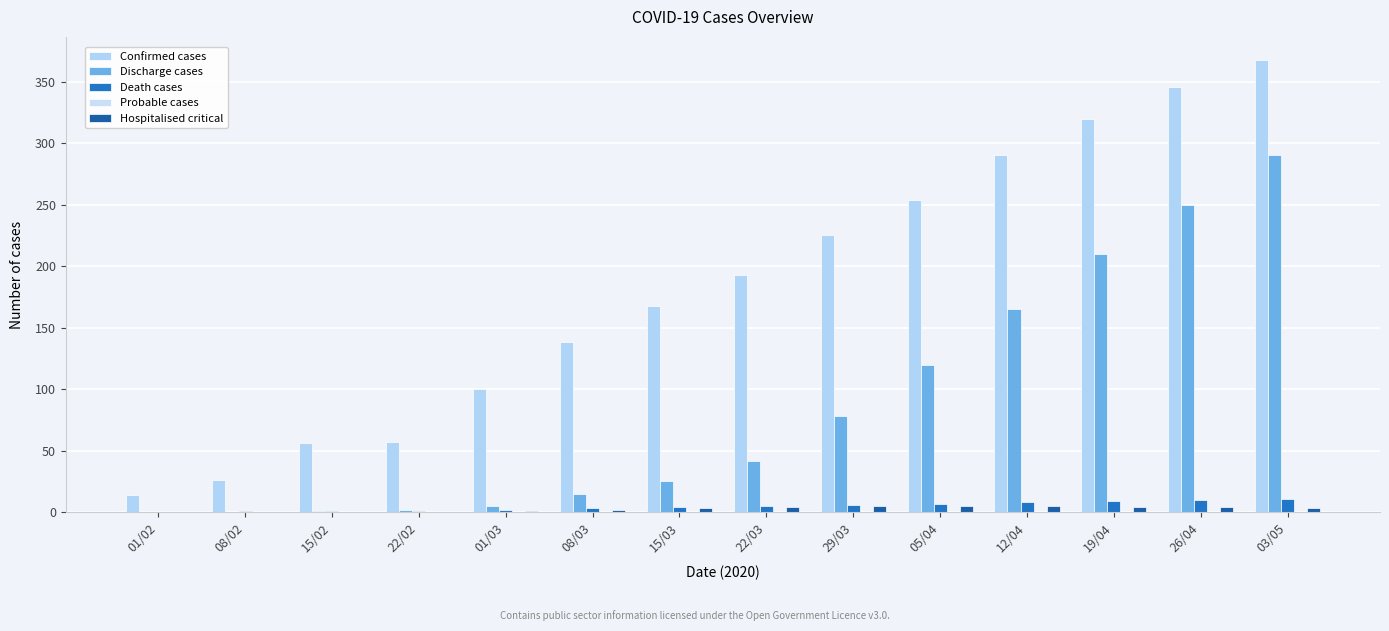

How many categories are shown in the chart?

14